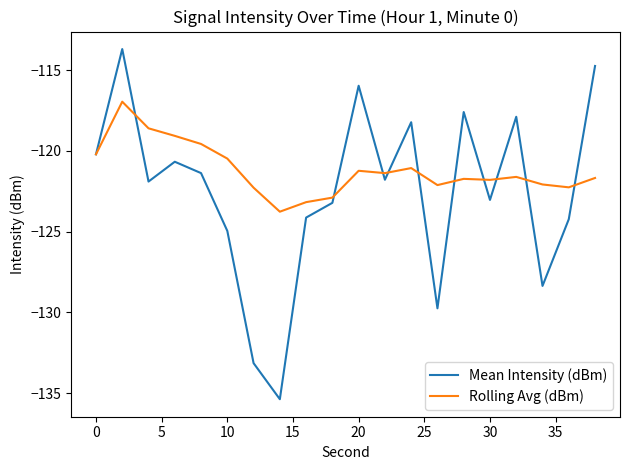

List the series in order of their peak value, highest first.

Mean Intensity (dBm), Rolling Avg (dBm)